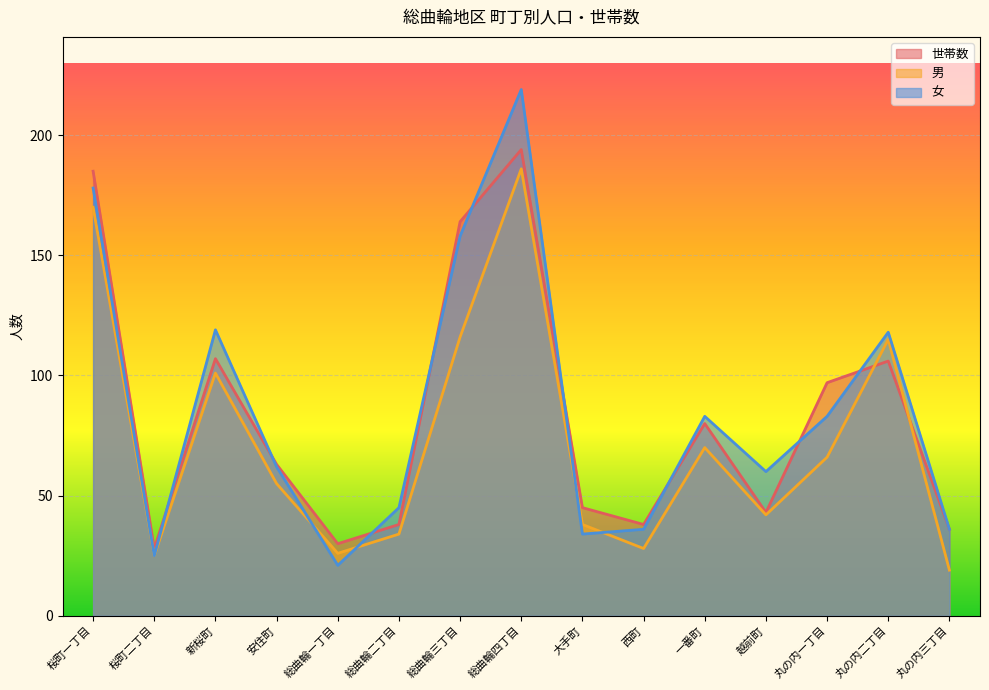

After their last crossing, which series has the higher values: 男 or 世帯数?

世帯数